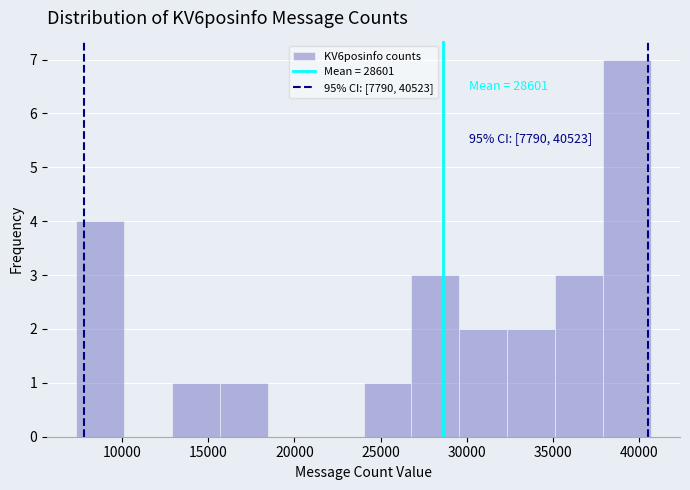

Over which range of the x-axis is the bar tallest?

38000 to 40500